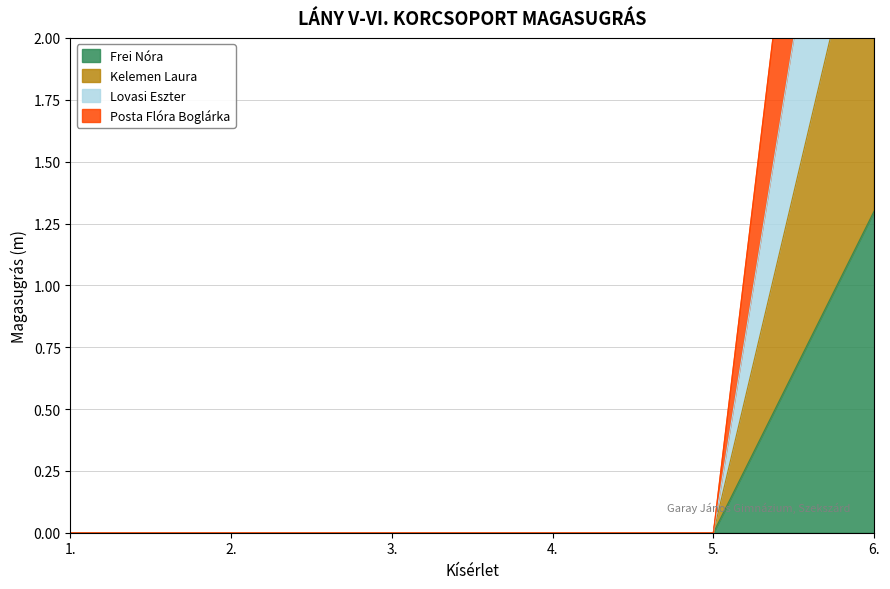

Reading left to right, extract all data points from this chart.

Frei Nóra: 1.=0.0	2.=0.0	3.=0.0	4.=0.0	5.=0.0	6.=1.3
Kelemen Laura: 1.=0.0	2.=0.0	3.=0.0	4.=0.0	5.=0.0	6.=5.4
Lovasi Eszter: 1.=0.0	2.=0.0	3.=0.0	4.=0.0	5.=0.0	6.=4.0
Posta Flóra Boglárka: 1.=0.0	2.=0.0	3.=0.0	4.=0.0	5.=0.0	6.=2.8